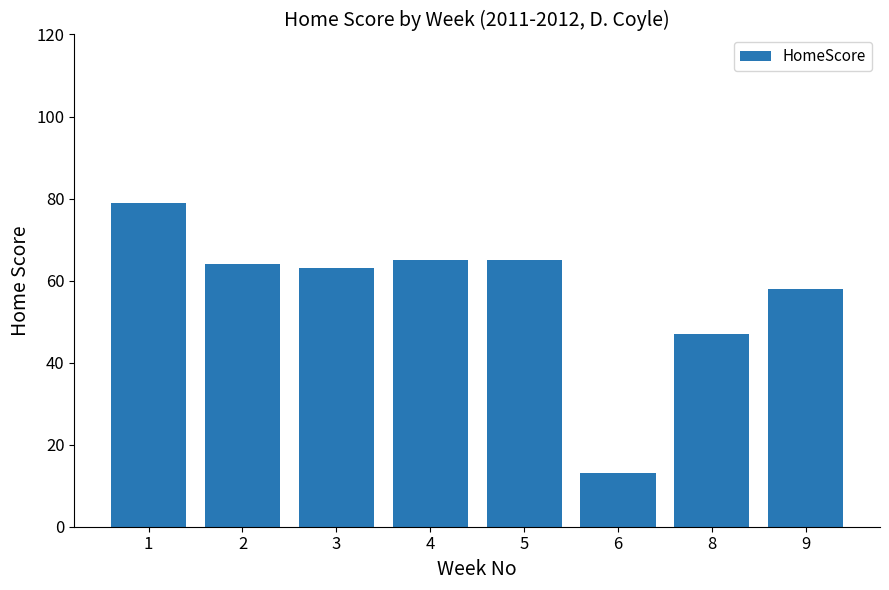

Which label corresponds to the smallest value in the chart?

6